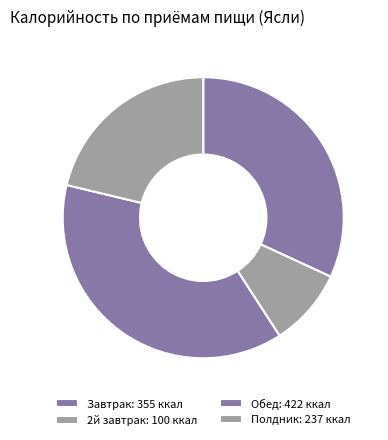

Is the sum of Завтрак and 2й завтрак greater than half?

No